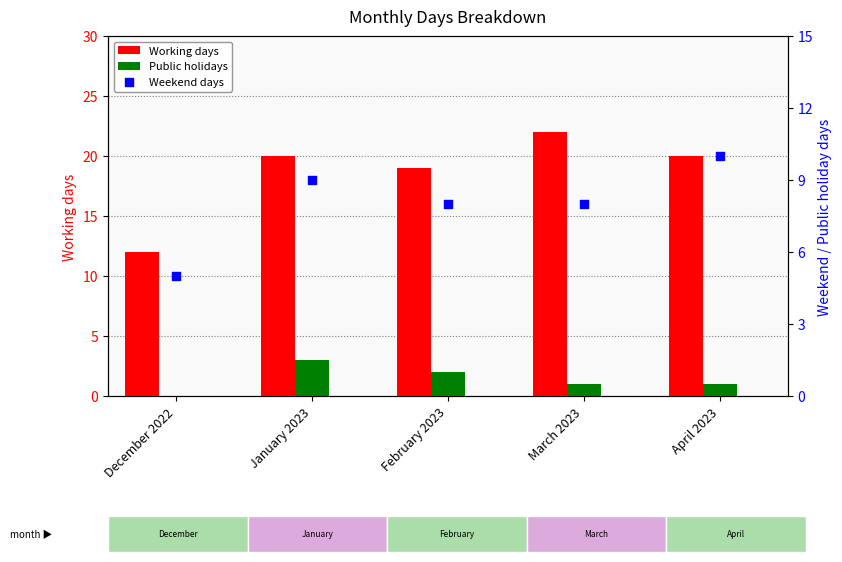

At how many categories does at least one series exceed 18?

4